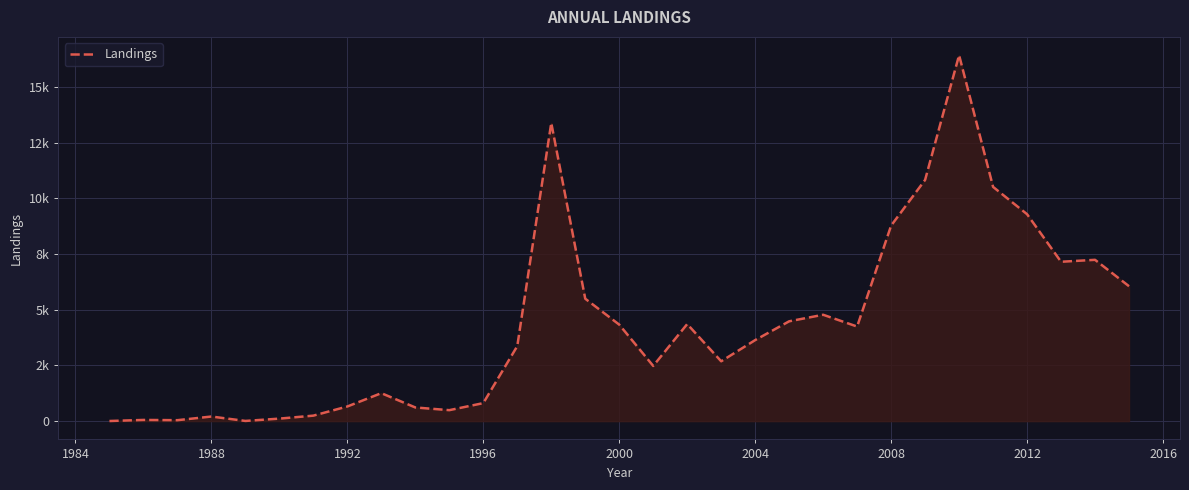

Is this an area chart (filled region under the line)?

Yes